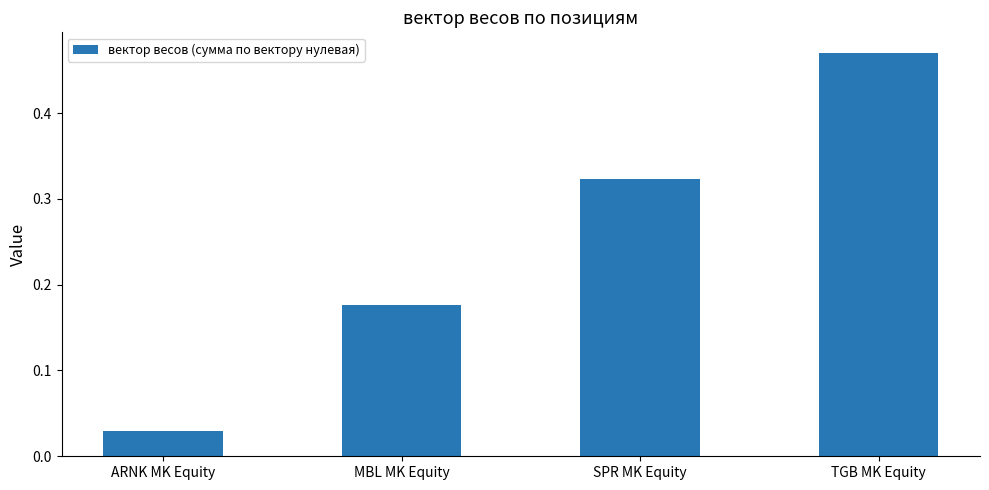

Where is the data nearest to the value 0?

ARNK MK Equity